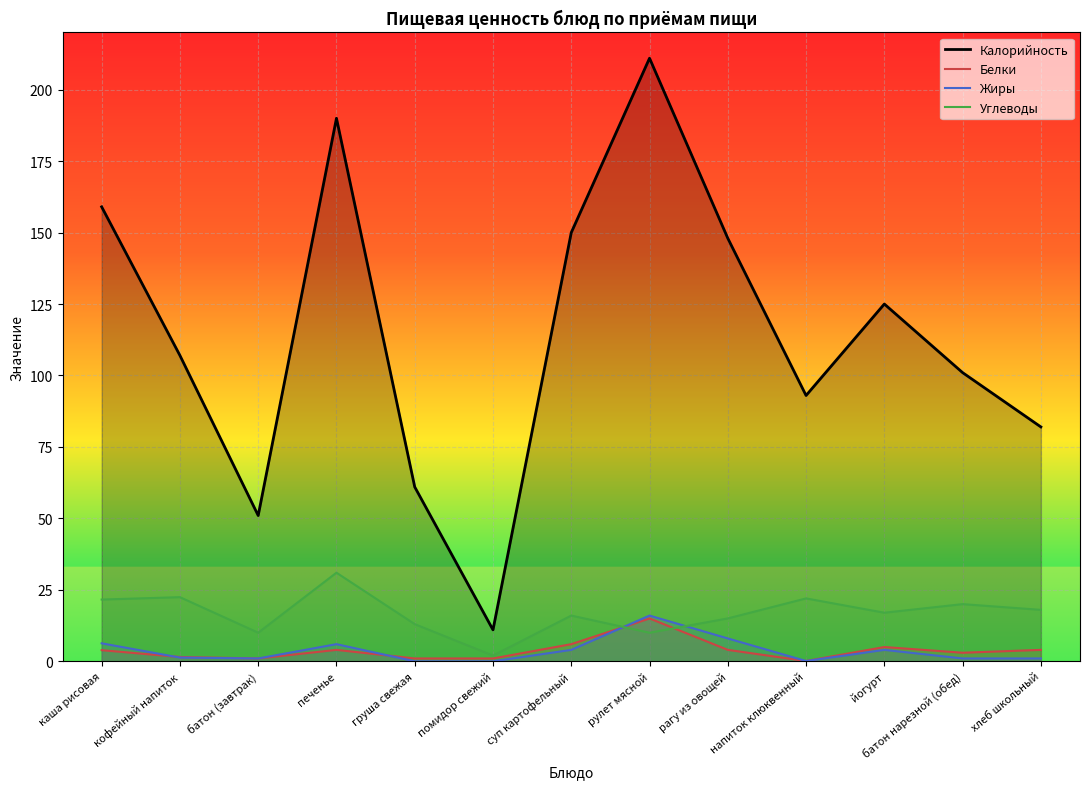

What is the label of the 1st point from the left?

каша рисовая